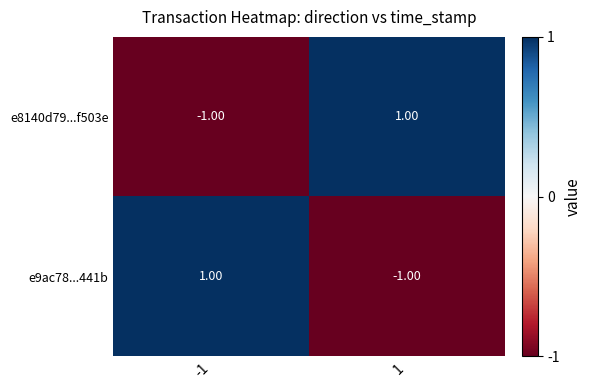

How many negative values does the e8140d79...f503e series have?

1